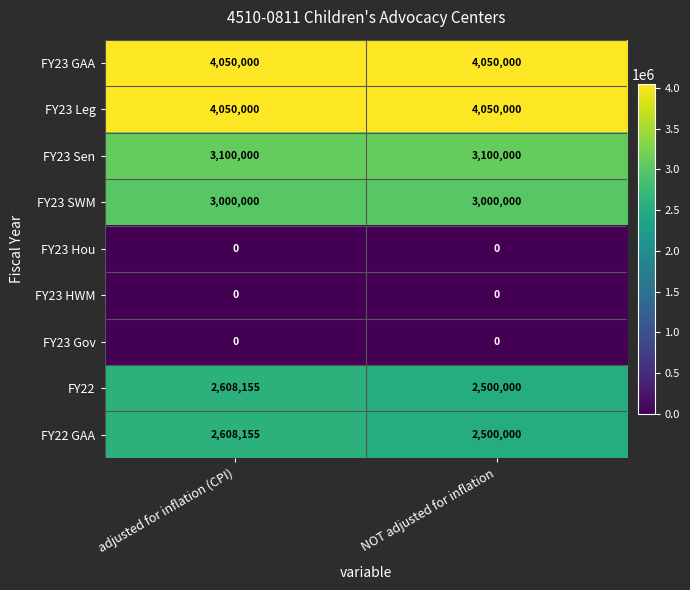

At which category is the sum across all series the highest?

adjusted for inflation (CPI)